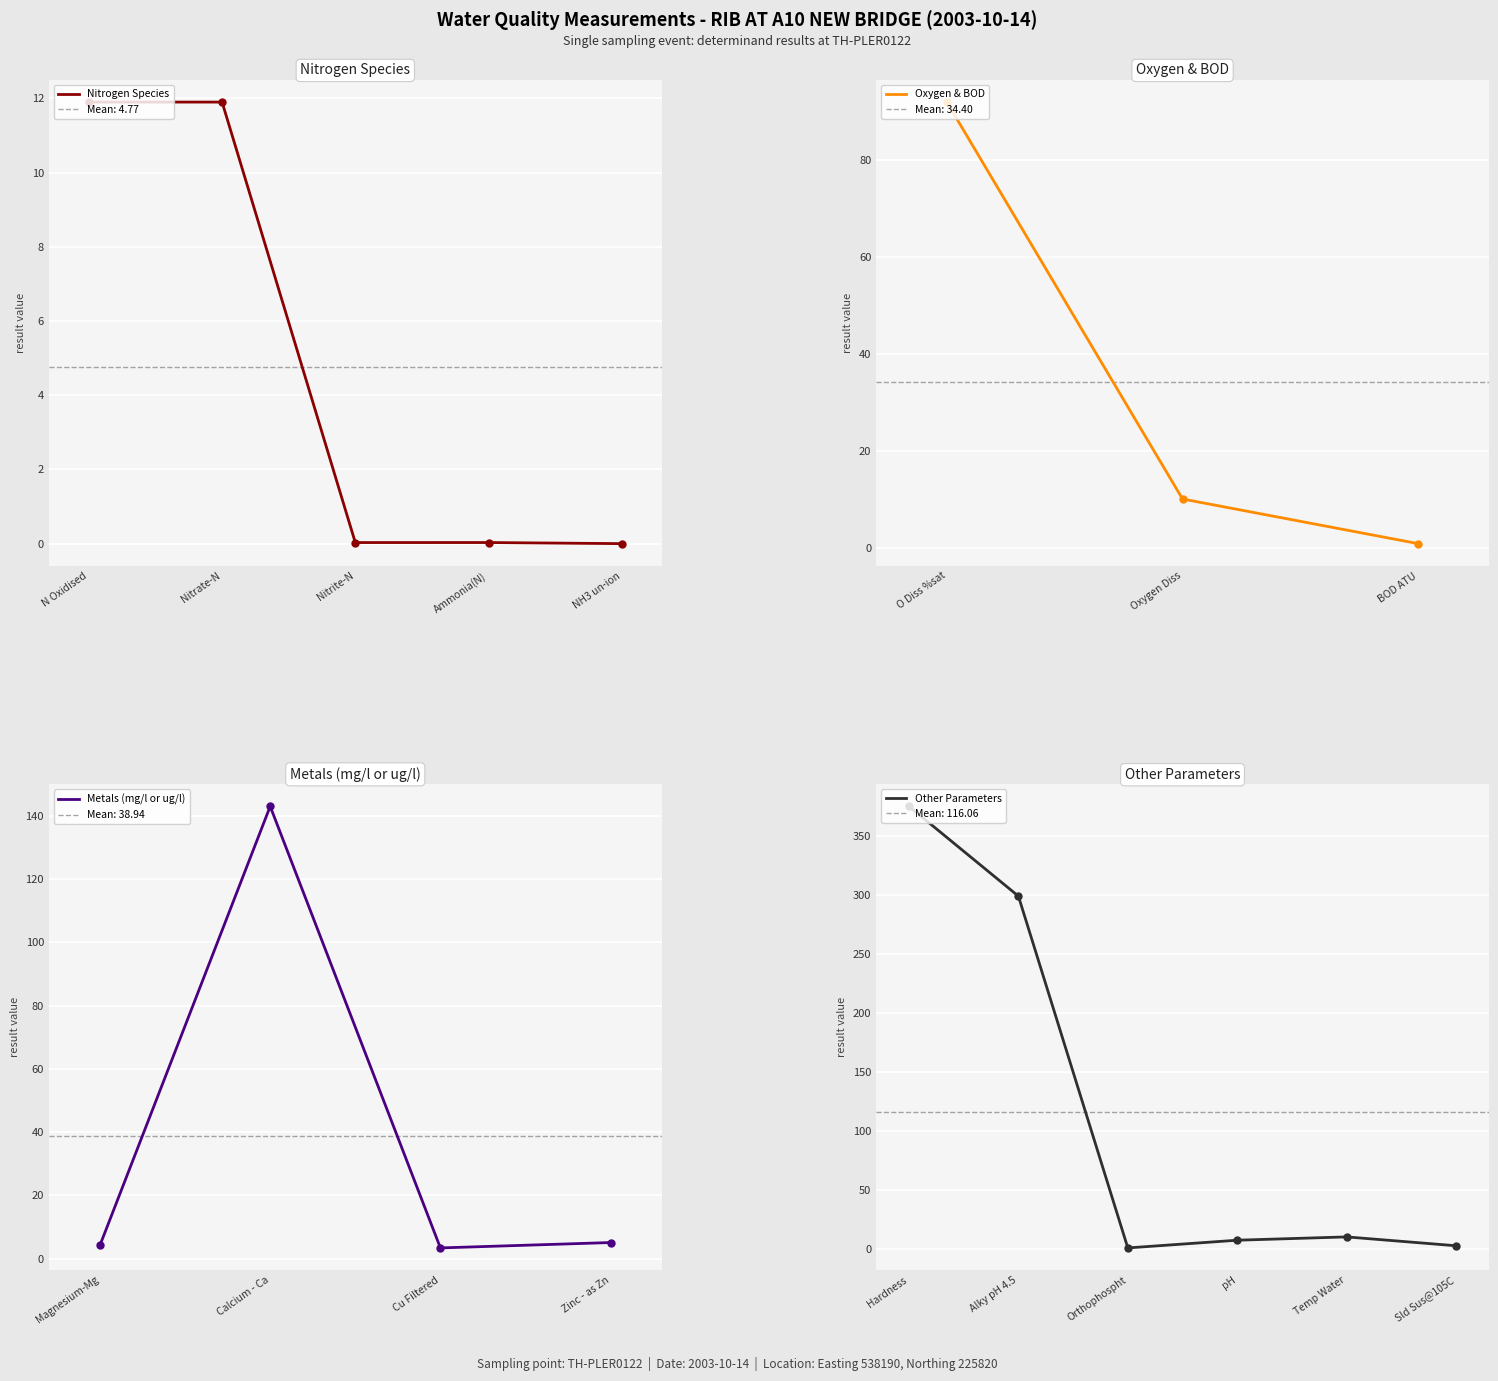

What is the label of the 6th point from the left?

O Diss %sat